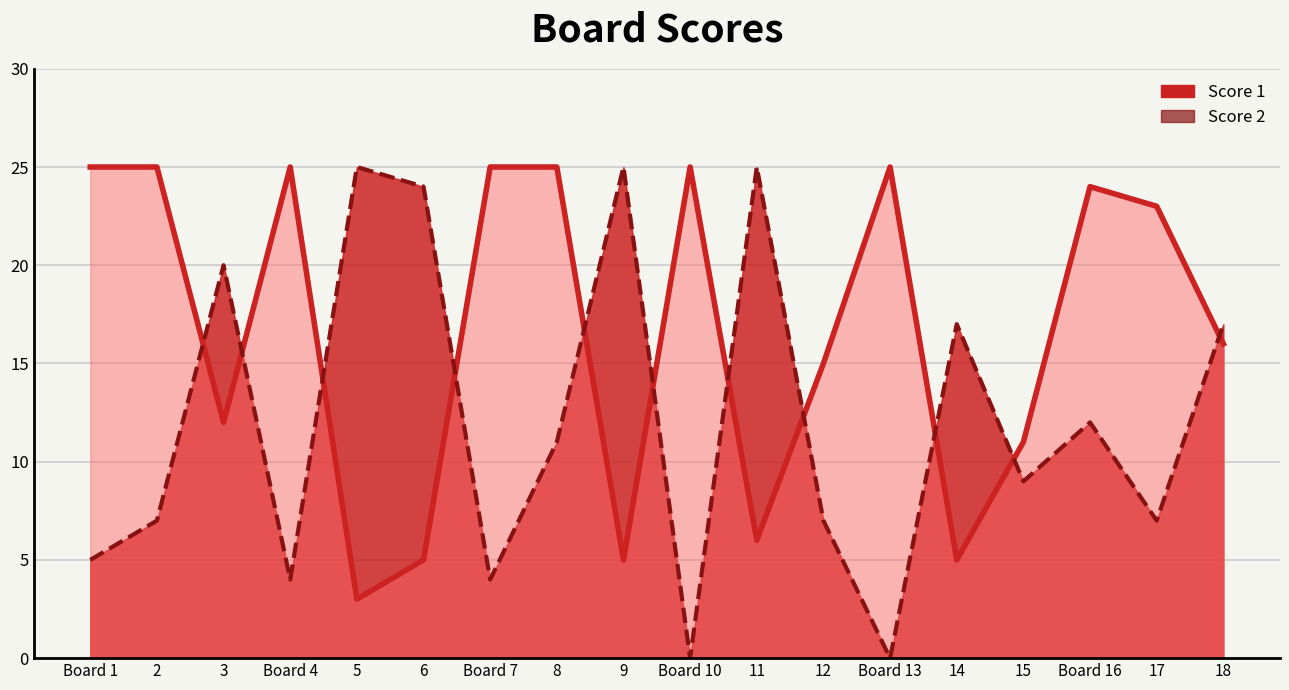

True or false: Score 1 and Score 2 intersect in this chart.

True